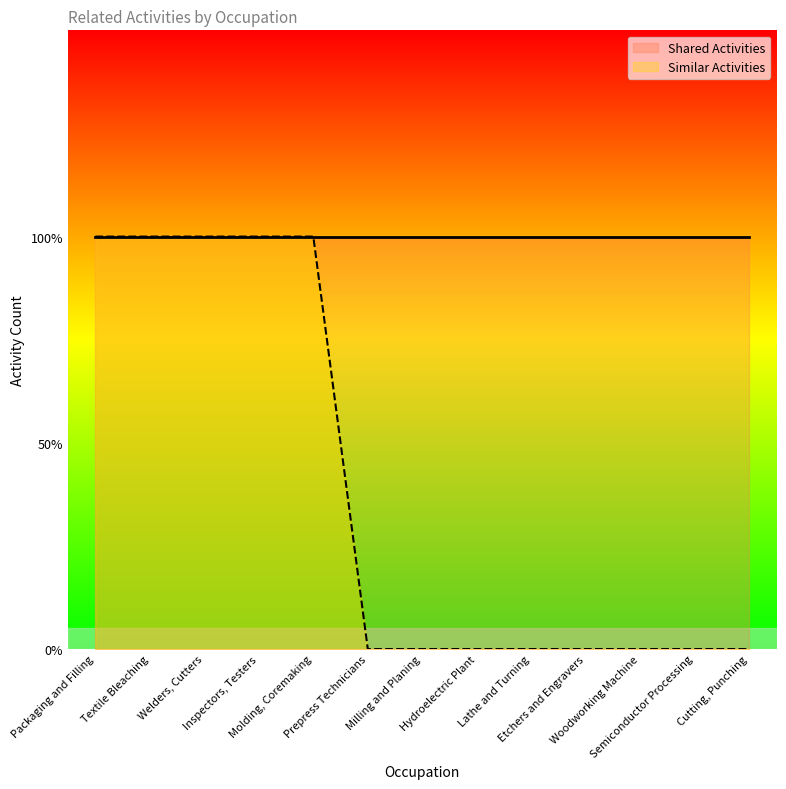

What is the label of the 9th point from the right?

Molding, Coremaking